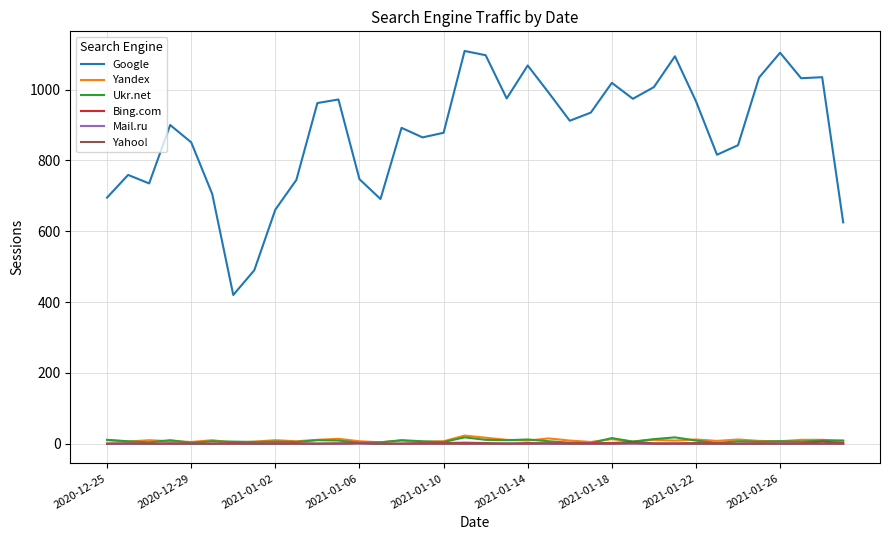

True or false: Google and Bing.com intersect in this chart.

False